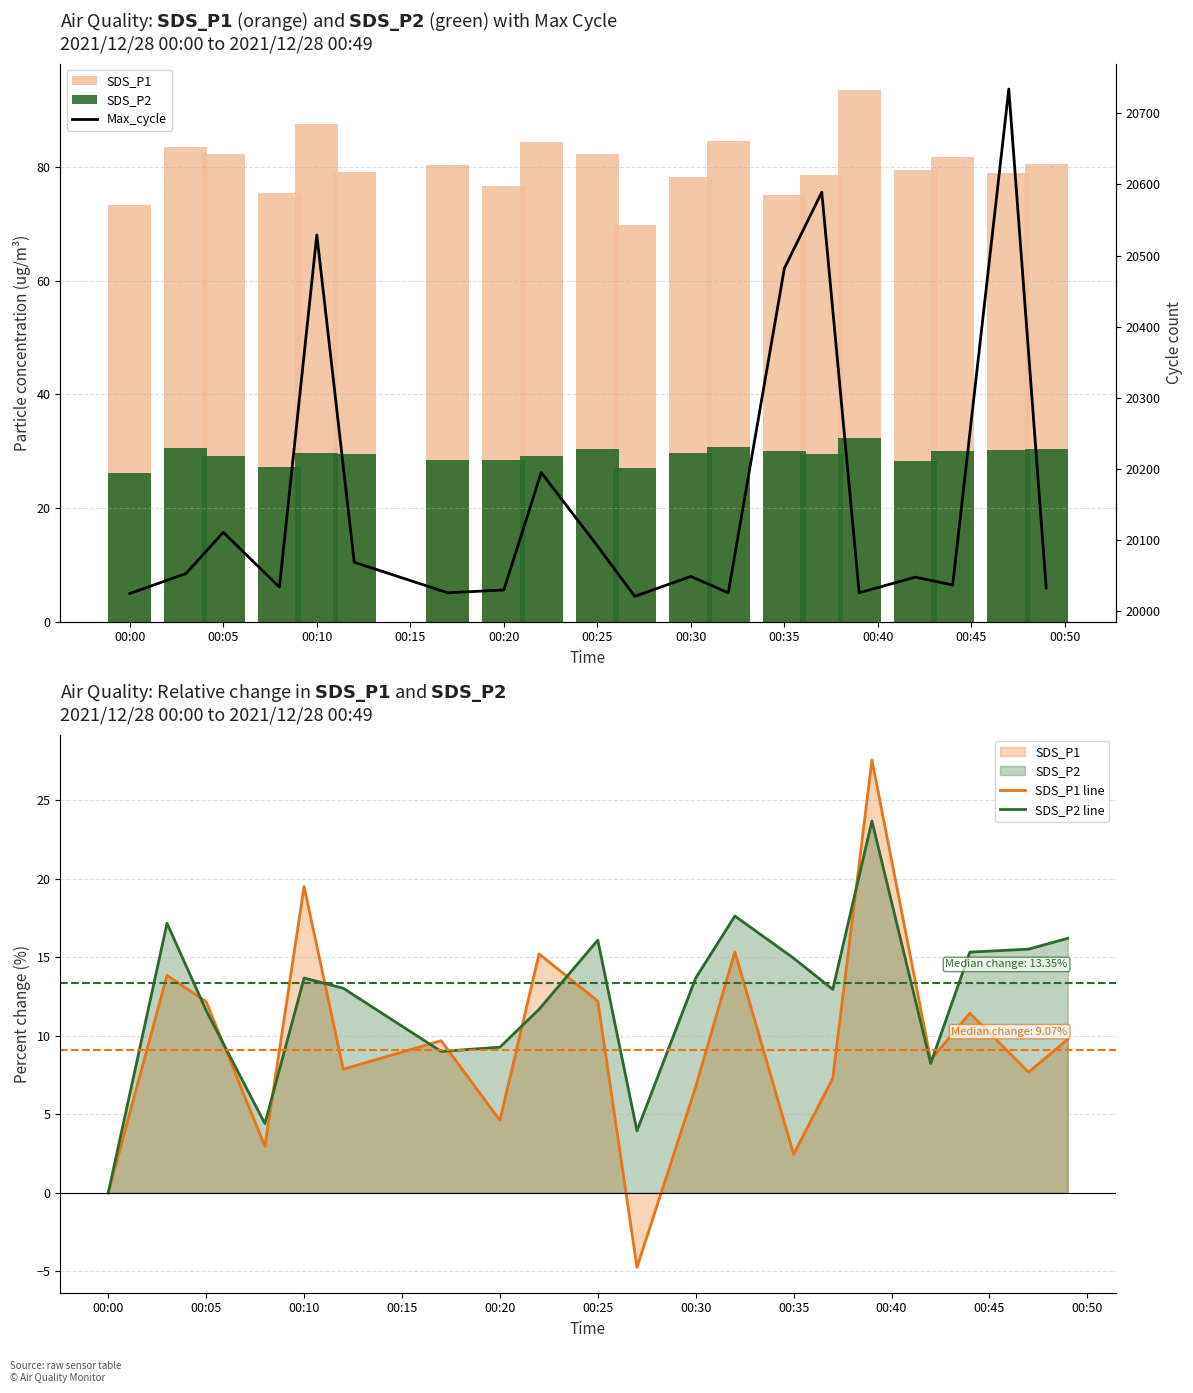

Reading right to left, extract all data points from this chart.

SDS_P1: 80.5	78.9	81.7	79.5	93.5	78.7	75.1	84.5	78.2	69.8	82.2	84.5	76.7	80.4	79.1	87.6	75.5	82.2	83.5	73.3
SDS_P2: 30.3	30.1	30.1	28.2	32.3	29.5	30.0	30.7	29.7	27.1	30.3	29.1	28.5	28.4	29.5	29.7	27.2	29.1	30.6	26.1
SDS_P1 line: 9.8	7.7	11.4	8.5	27.6	7.3	2.5	15.3	6.8	-4.7	12.2	15.2	4.6	9.7	7.9	19.5	3.0	12.2	13.8	0.0
SDS_P2 line: 16.2	15.5	15.3	8.2	23.7	13.0	14.9	17.6	13.7	3.9	16.1	11.7	9.3	9.0	13.0	13.7	4.4	11.6	17.2	0.0
Max_cycle: 20033.0	20734.0	20037.0	20048.0	20026.0	20589.0	20482.0	20026.0	20049.0	20021.0	20092.0	20195.0	20030.0	20026.0	20069.0	20529.0	20034.0	20111.0	20053.0	20025.0